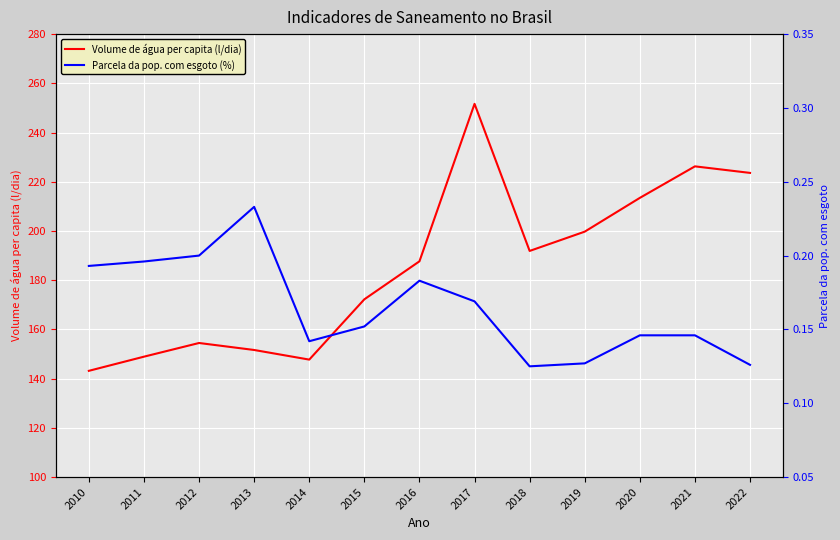

Reading left to right, what are all the values shown in this chart?

Volume de água per capita (l/dia): 2010=143.2	2011=148.9	2012=154.5	2013=151.6	2014=147.7	2015=172.2	2016=187.7	2017=251.7	2018=191.9	2019=199.7	2020=213.4	2021=226.3	2022=223.6
Parcela da pop. com esgoto (%): 2010=0.2	2011=0.2	2012=0.2	2013=0.2	2014=0.1	2015=0.2	2016=0.2	2017=0.2	2018=0.1	2019=0.1	2020=0.1	2021=0.1	2022=0.1